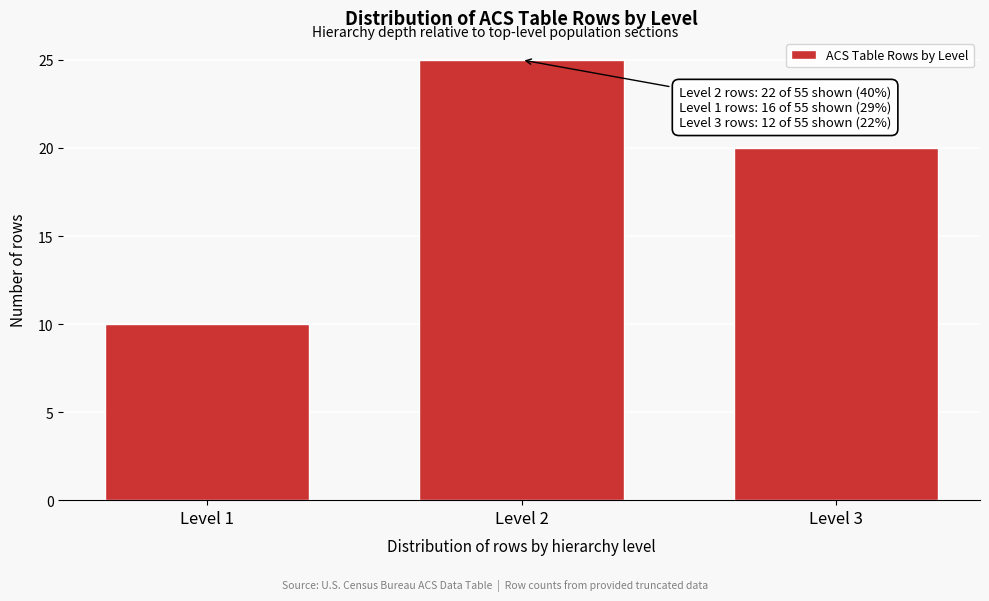

Reading left to right, list all the values displayed in this chart.

10	25	20